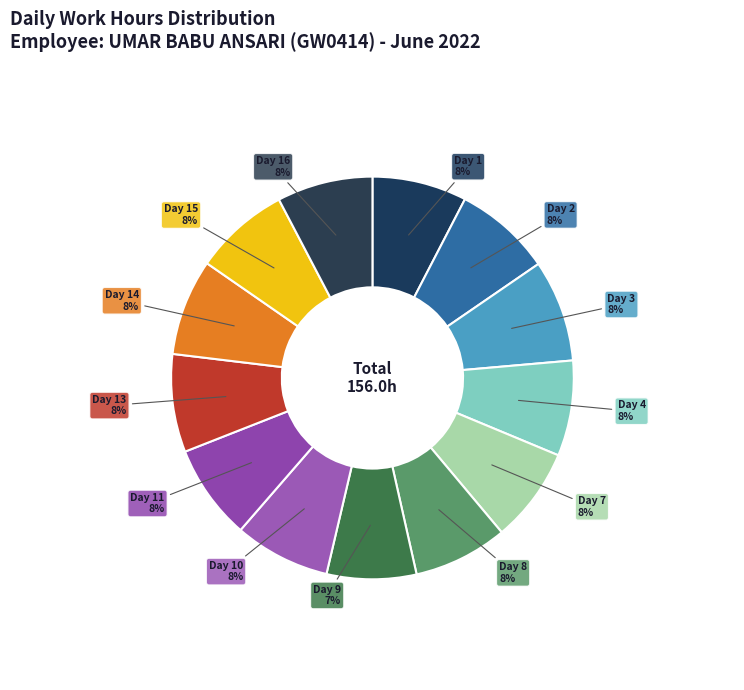

Combined, do Day 14 and Day 9 account for over 50%?

No